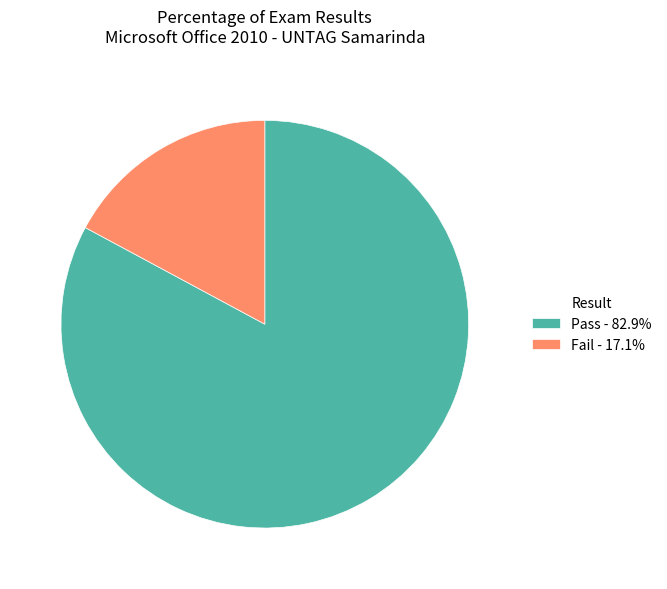

Do Fail - 17.1% and Pass - 82.9% together represent more than half of the pie?

Yes